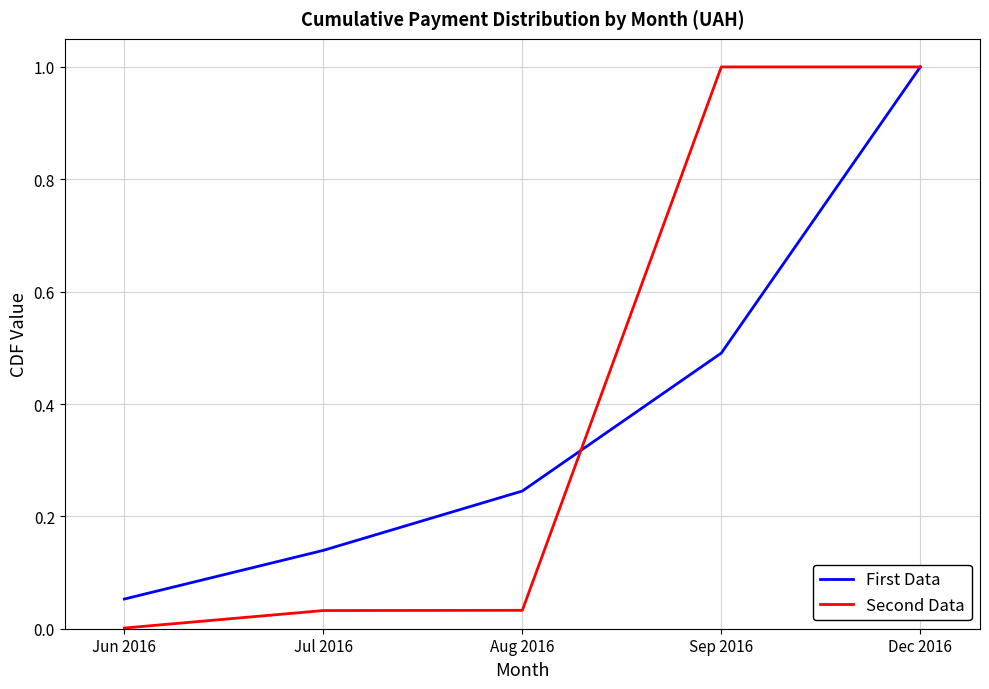

Which series has the largest total across all categories?

Second Data